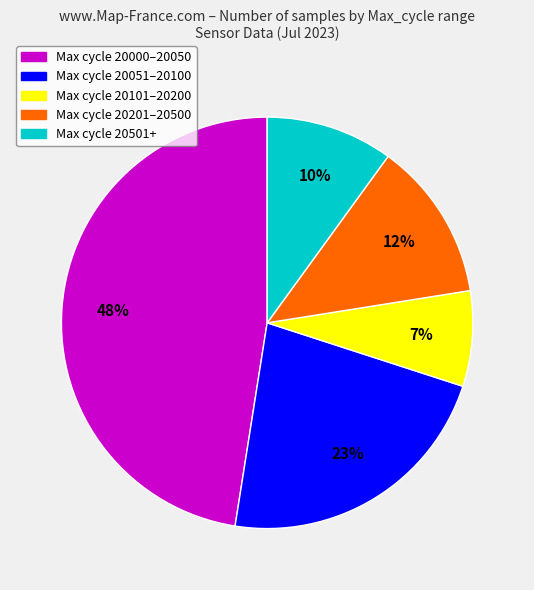

To the nearest percent, what is the average slice percentage?

20%